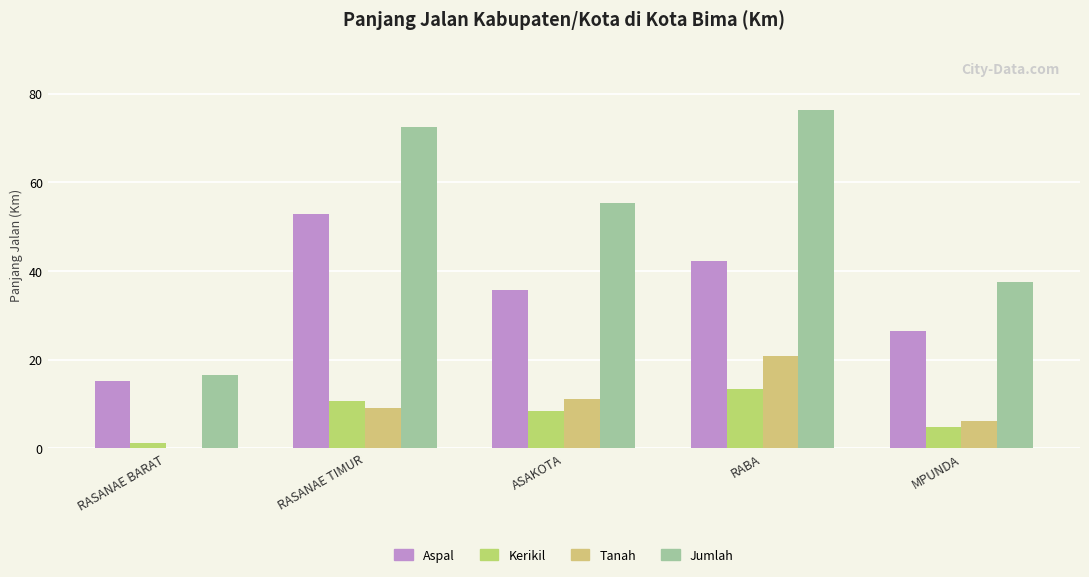

What is the difference between the second highest and minimum values in the Jumlah series?

55.9